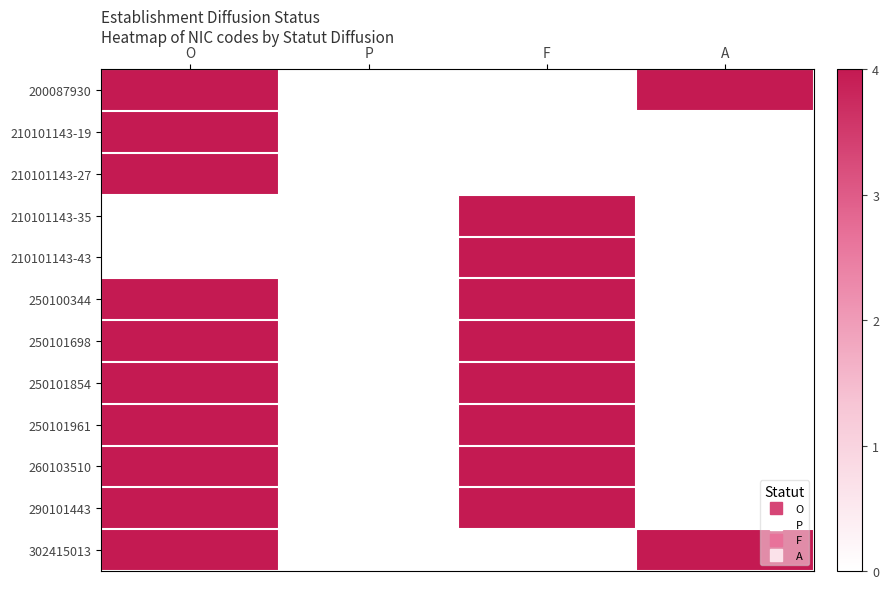

At which category is the sum across all series the highest?

O